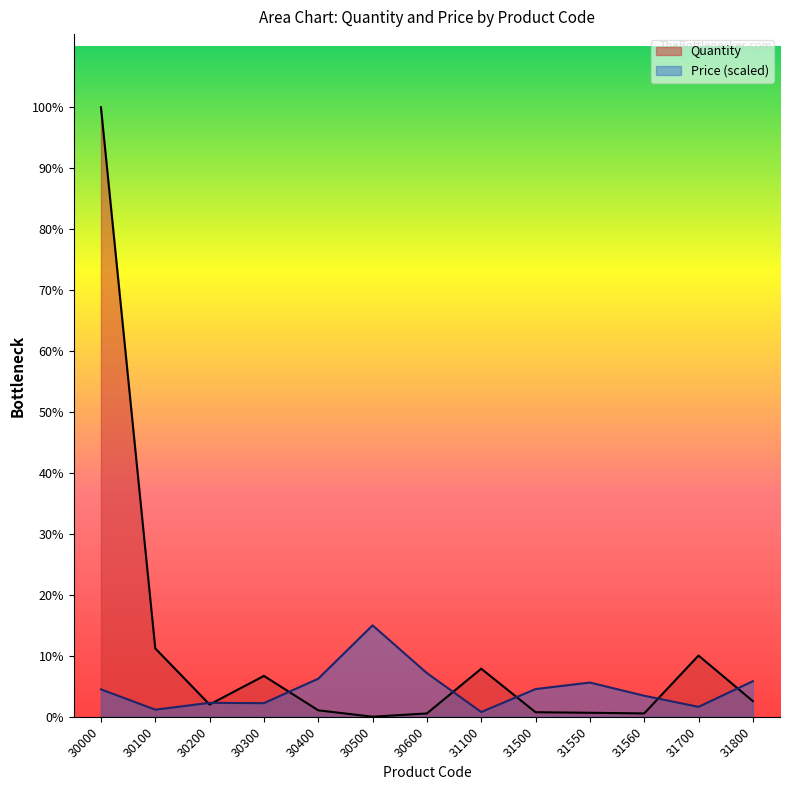

How many categories are shown in the chart?

13